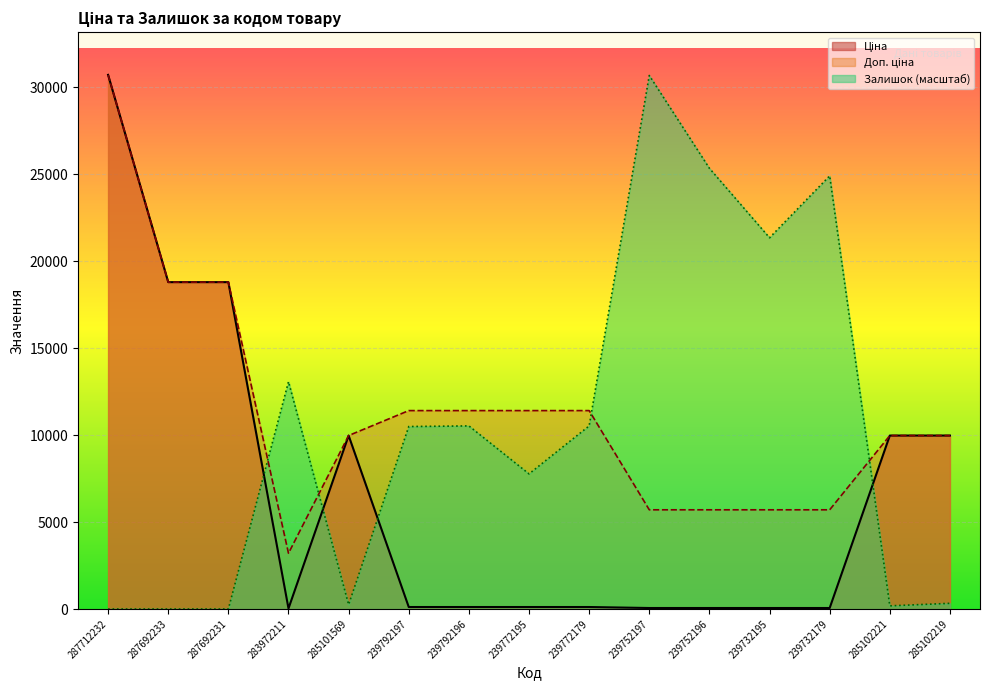

True or false: Доп. ціна has a value of 9975.0 at 285102221.

True